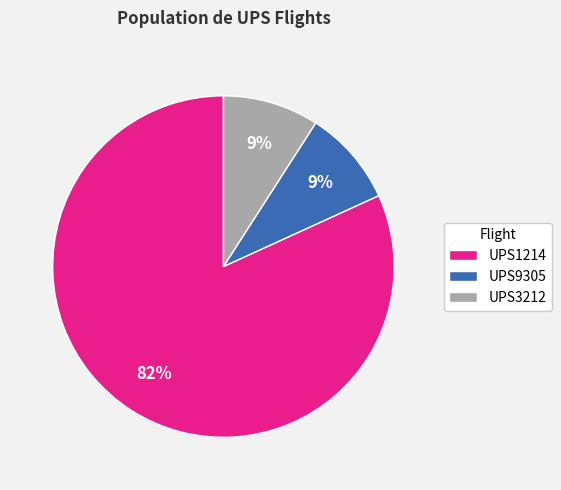

To the nearest percent, what percentage of the pie is UPS3212?

9%